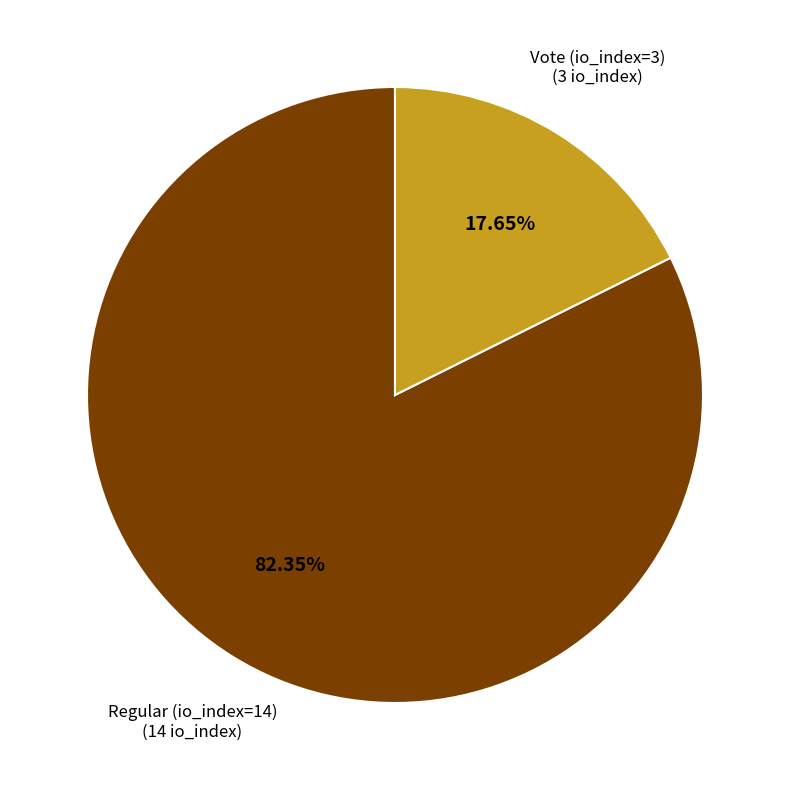

Count the number of slices in the pie.

2